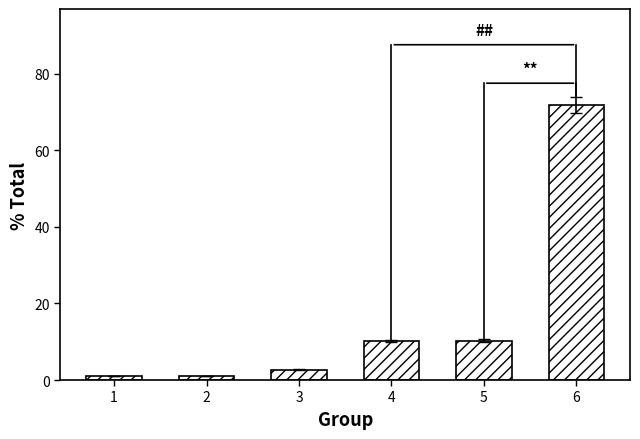

What is the value of the 6th bar from the left?

71.8